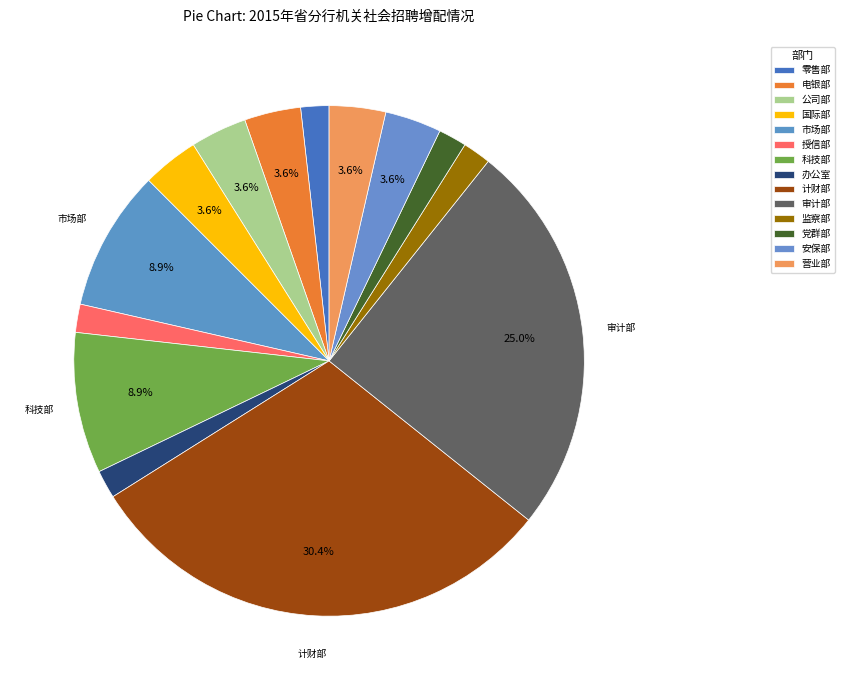

Count the number of slices in the pie.

14